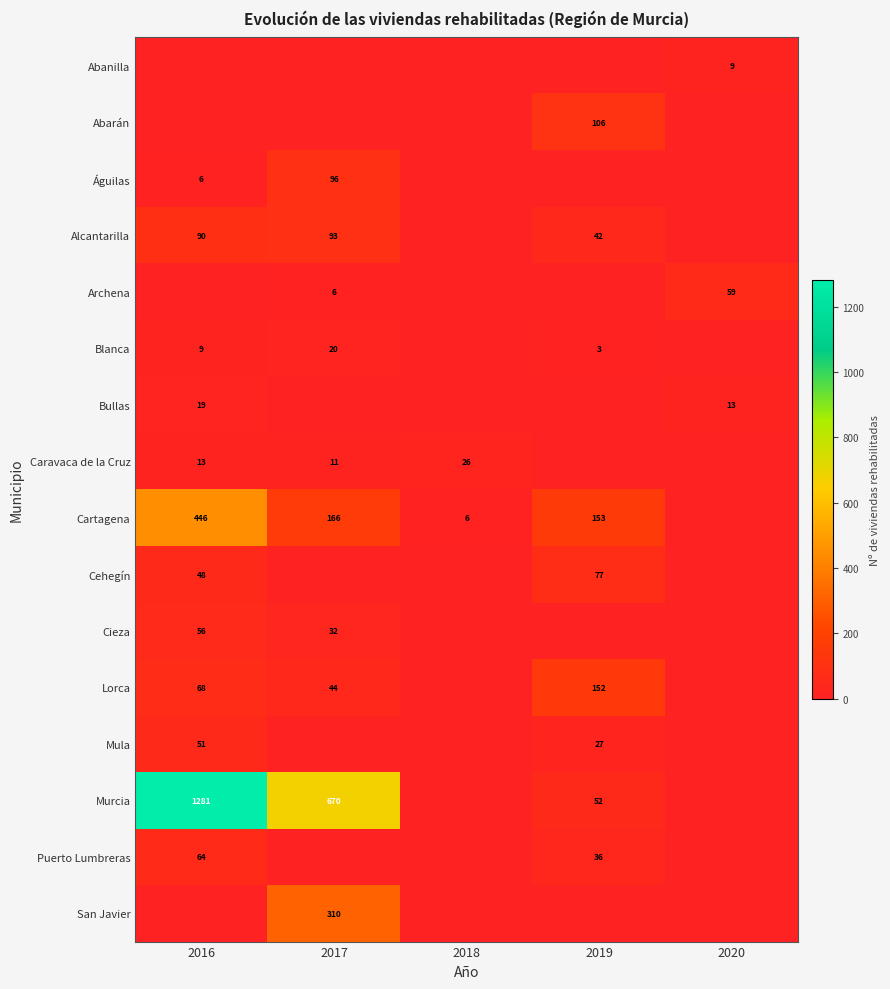

The value of Águilas at 2017 is 96. True or false?

True